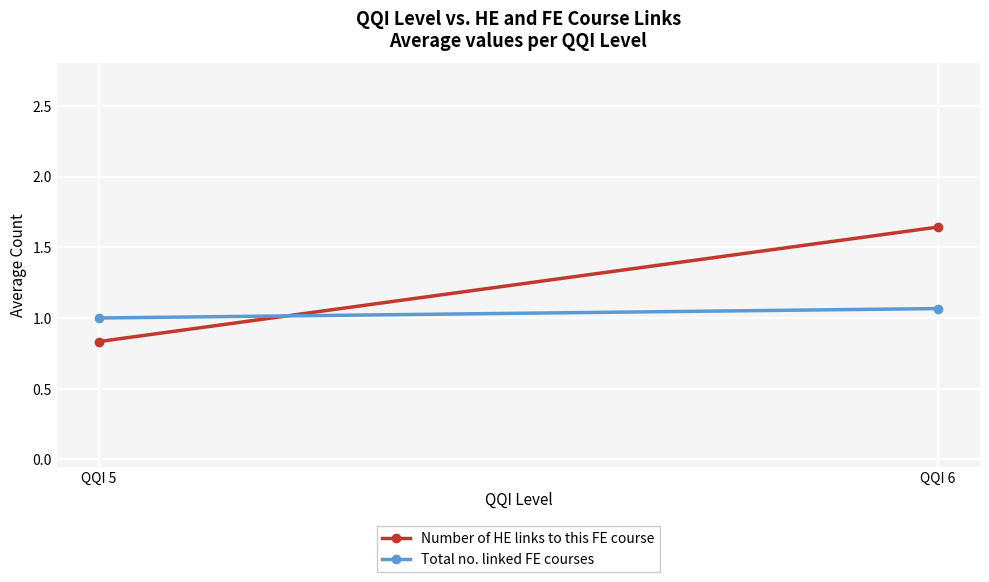

Which has a higher value, QQI 6 or QQI 5?

QQI 6